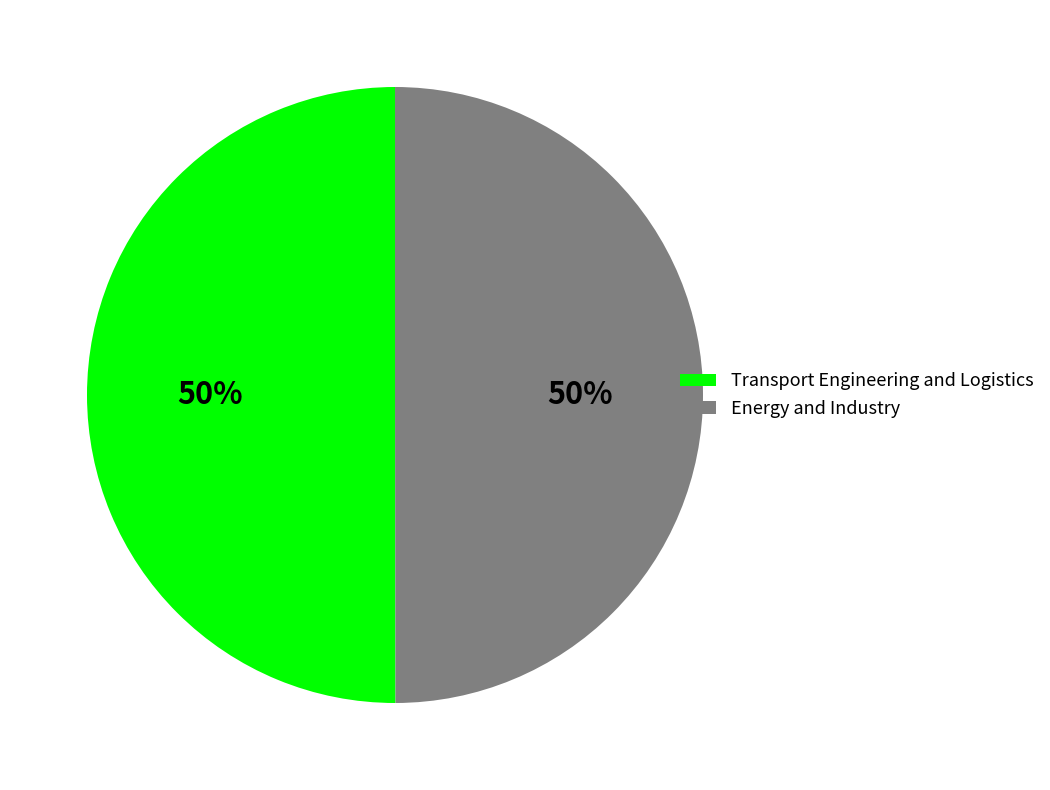

Do Energy and Industry and Transport Engineering and Logistics together represent more than half of the pie?

Yes